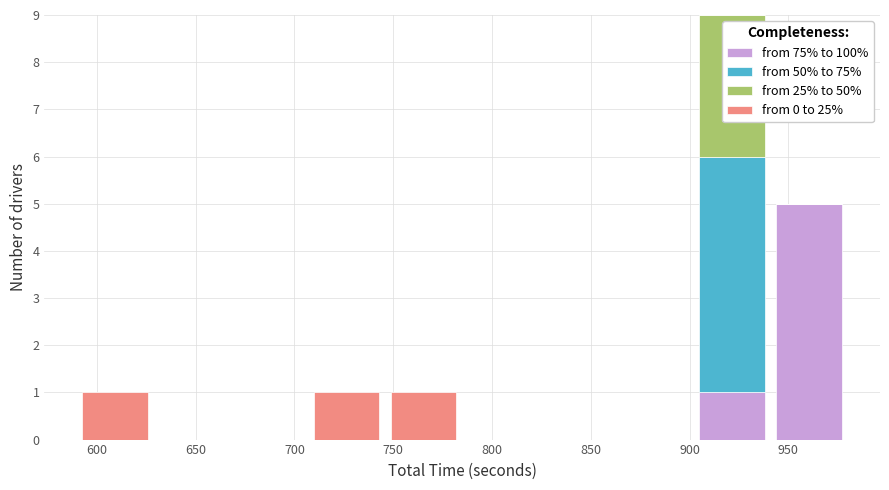

What is the total height of the stacked bar covering 940 to 980 on the x-axis? Neither the bar edges nor the heights are printed on the chart, so give them approximately, as read against the axes.

5